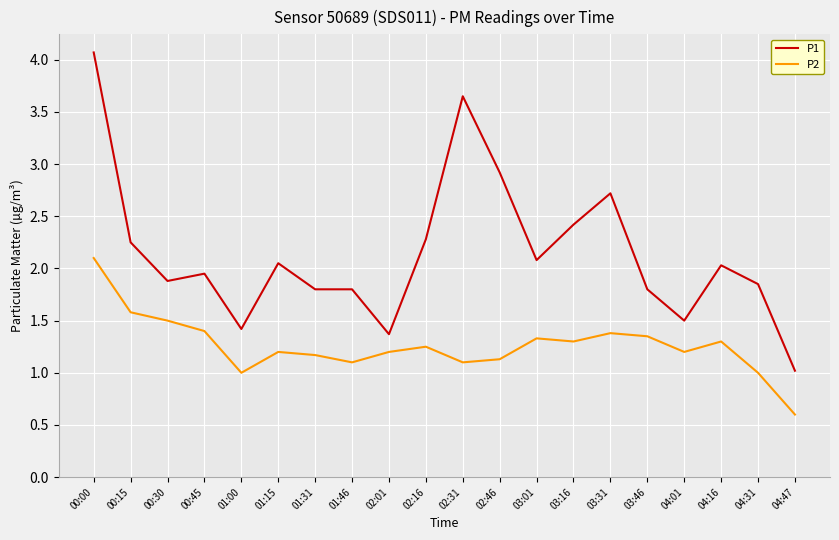

Does the chart have visible grid lines?

Yes